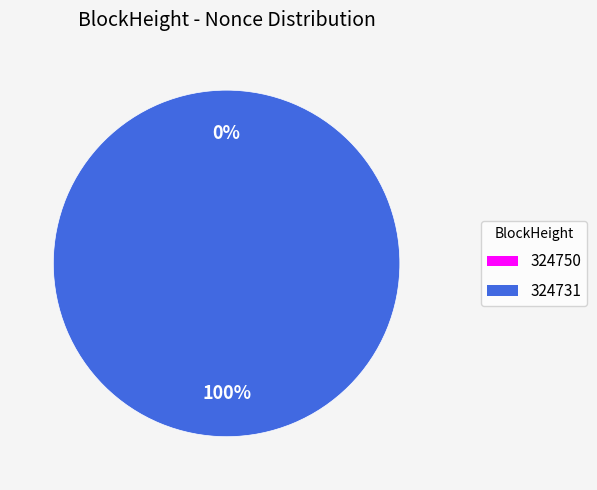

Do 324731 and 324750 together represent more than half of the pie?

Yes